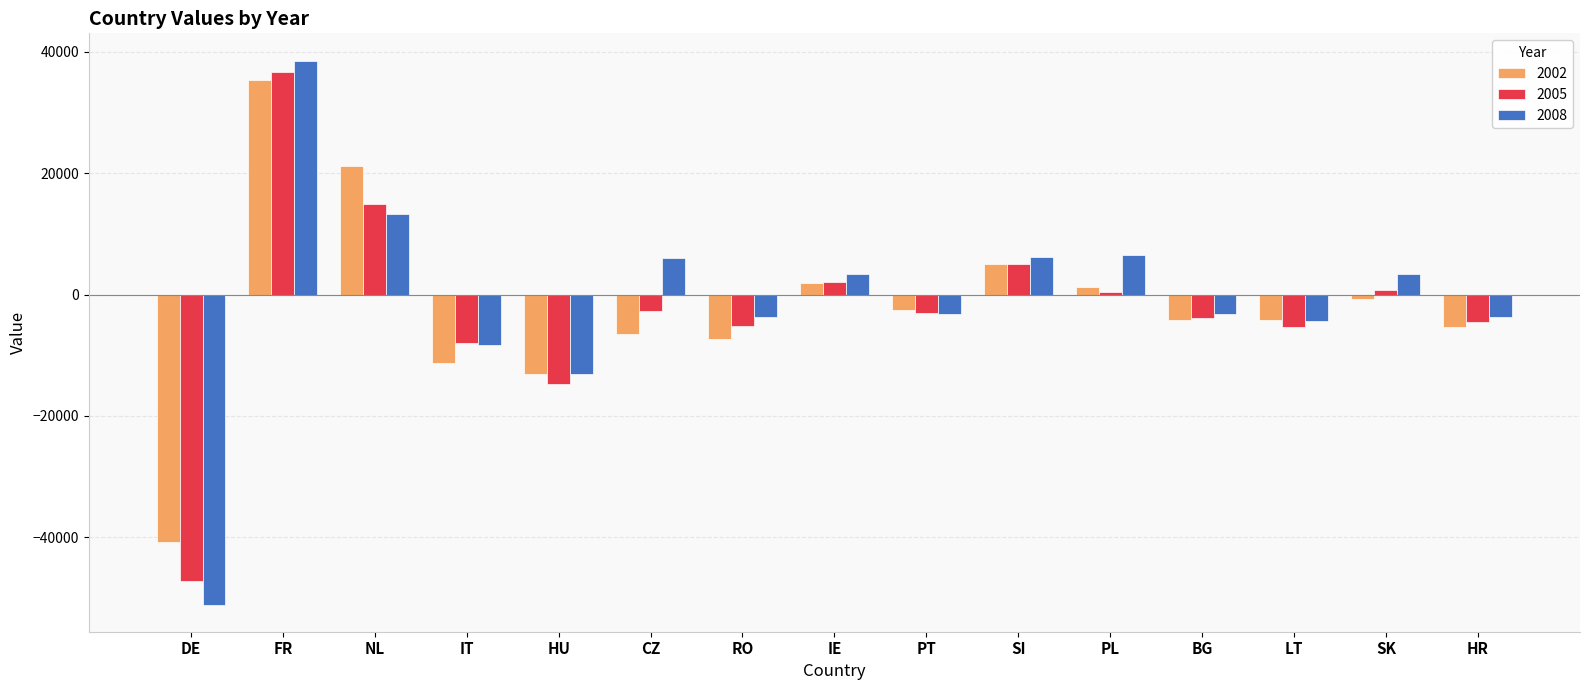

How many bars are there in each group?

3